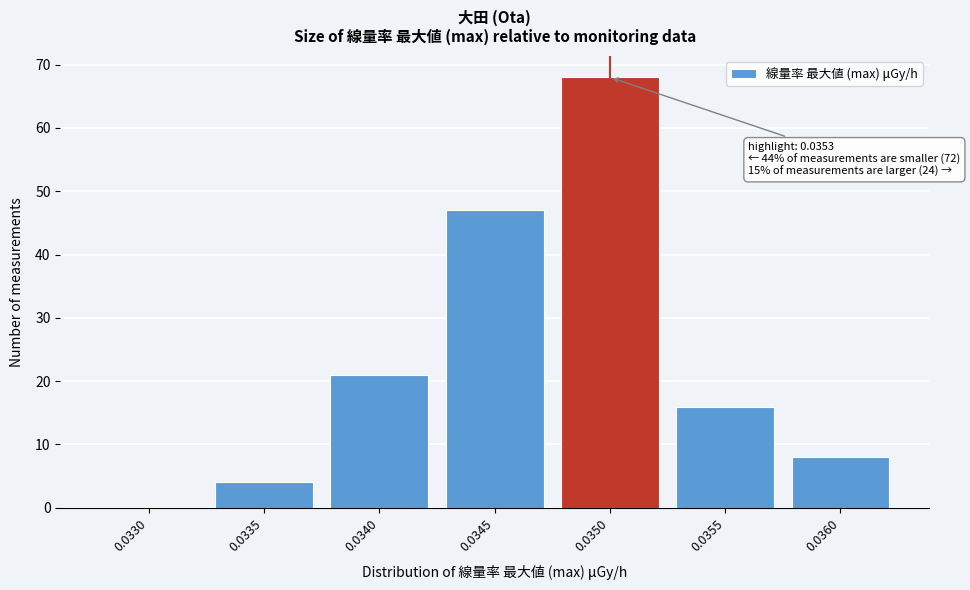

Reading right to left, list all the values displayed in this chart.

0.0360=8	0.0355=16	0.0350=68	0.0345=47	0.0340=21	0.0335=4	0.0330=0